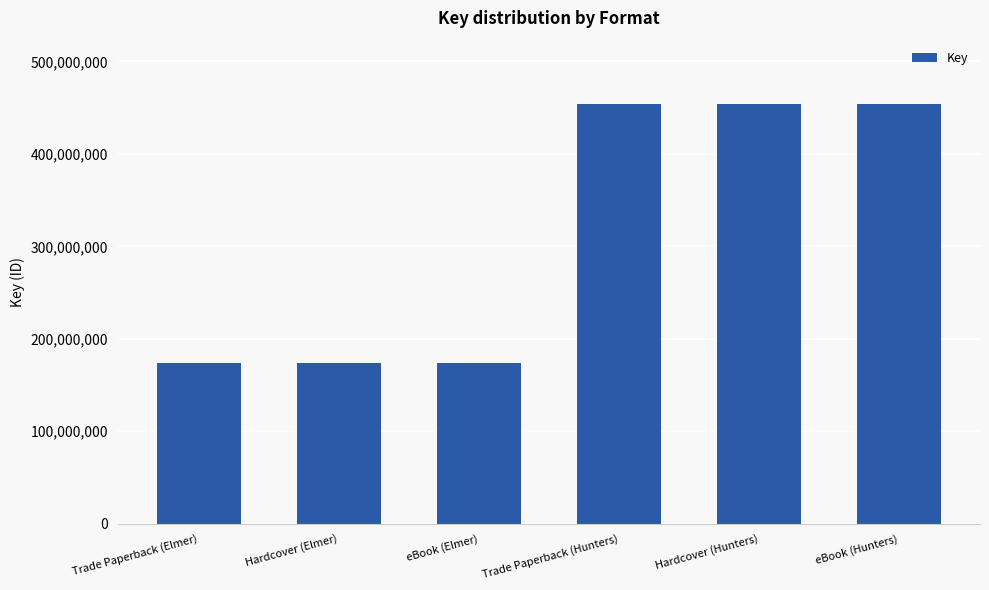

Reading left to right, list all the values displayed in this chart.

174181048	174181048	174181048	454366055	454366055	454366055